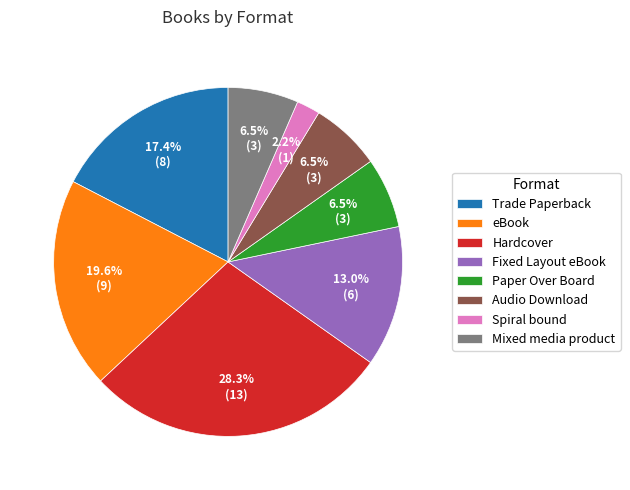

Which has a higher value, Audio Download or Fixed Layout eBook?

Fixed Layout eBook